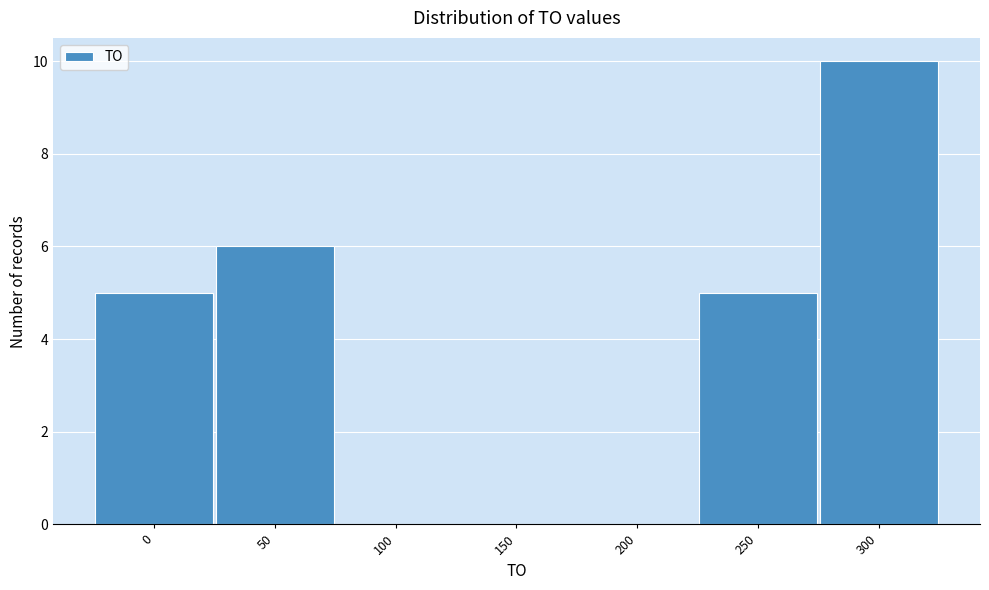

Reading left to right, what are all the values shown in this chart?

0=5	50=6	100=0	150=0	200=0	250=5	300=10